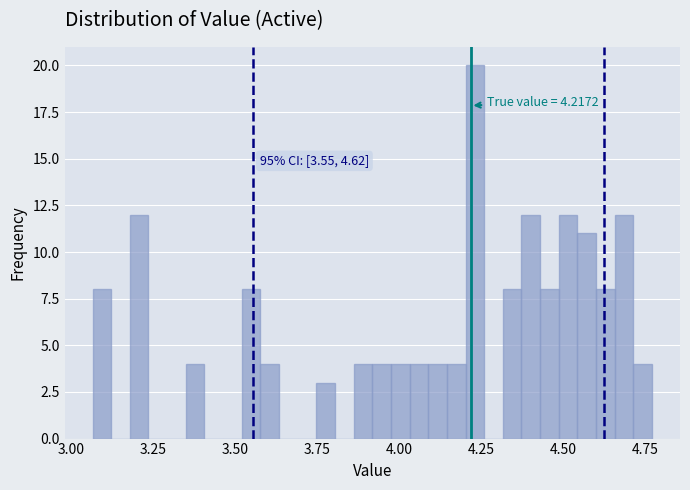

Around what value on the x-axis is the tallest bar? Give the approximate position of its centre, as read against the axis.

4.25